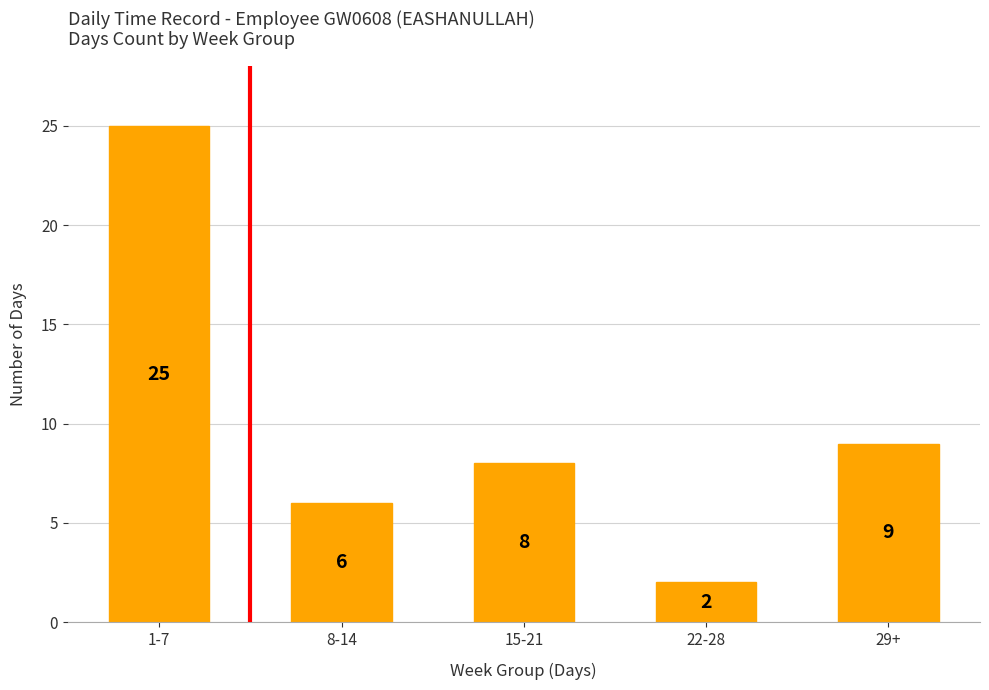

List the labels in order of value, smallest first.

22-28, 8-14, 15-21, 29+, 1-7